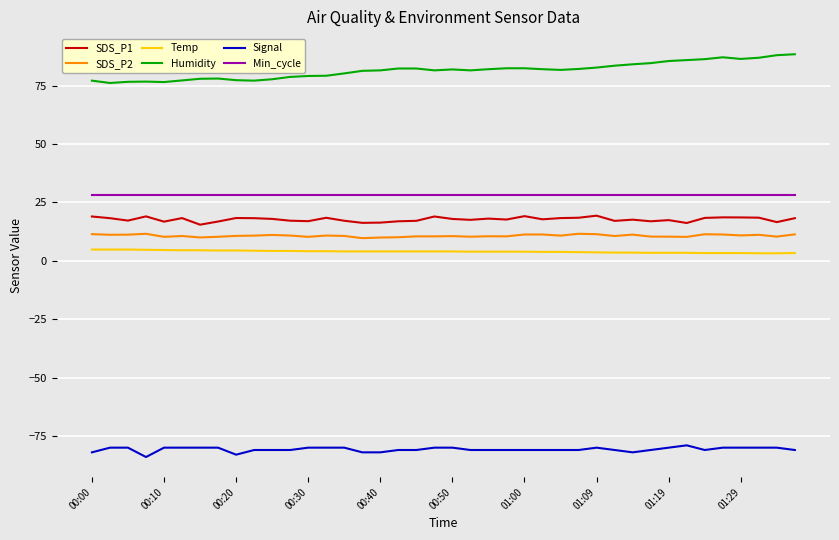

What is the difference between the maximum and minimum values in the Humidity series?

12.3